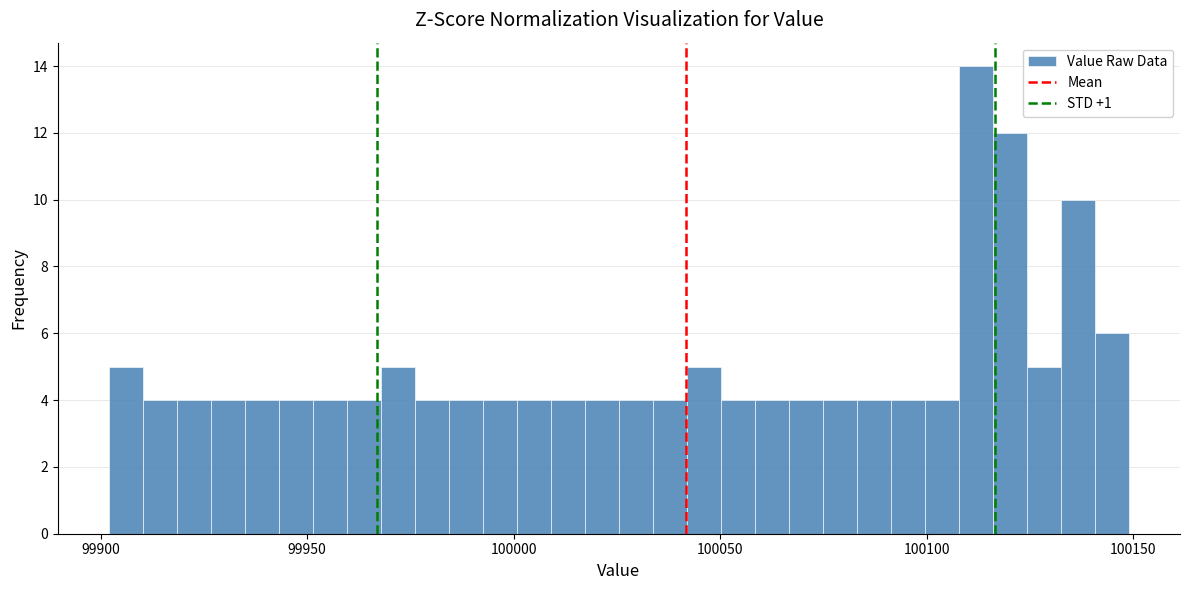

Read against the x-axis, roughly where is the centre of the tallest bar?

100110